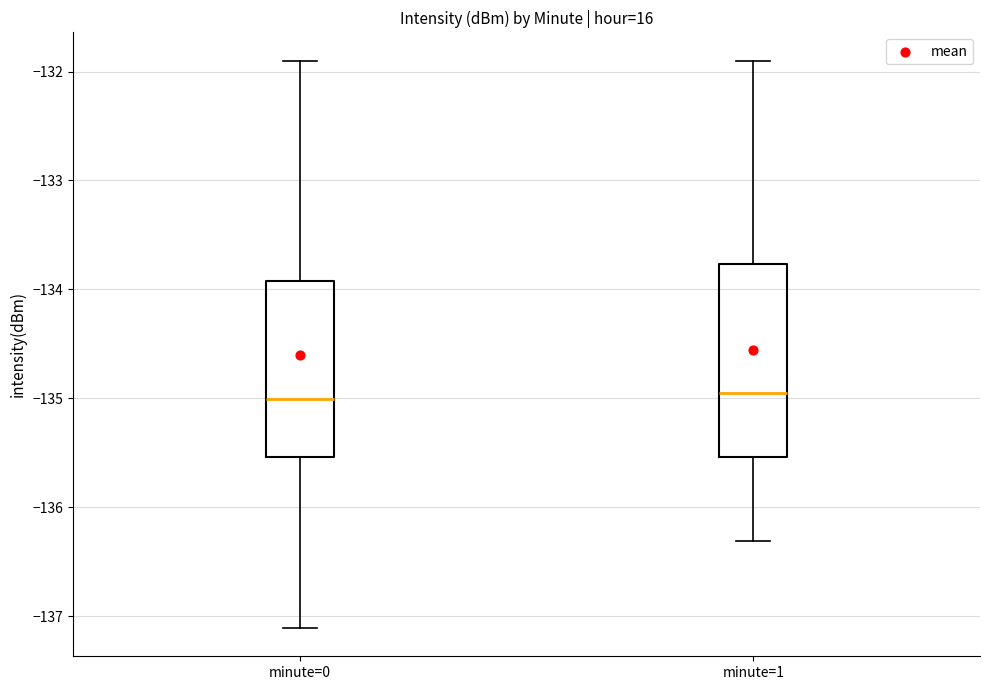

Comparing the boxes themselves (not the whiskers), which one is the tallest?

minute=1